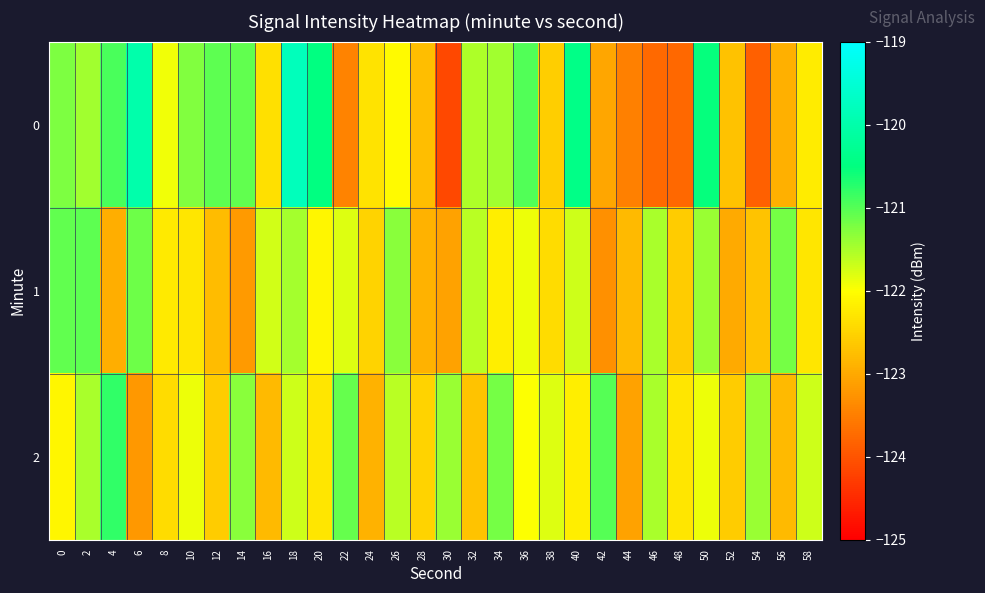

How many series are shown in this chart?

3